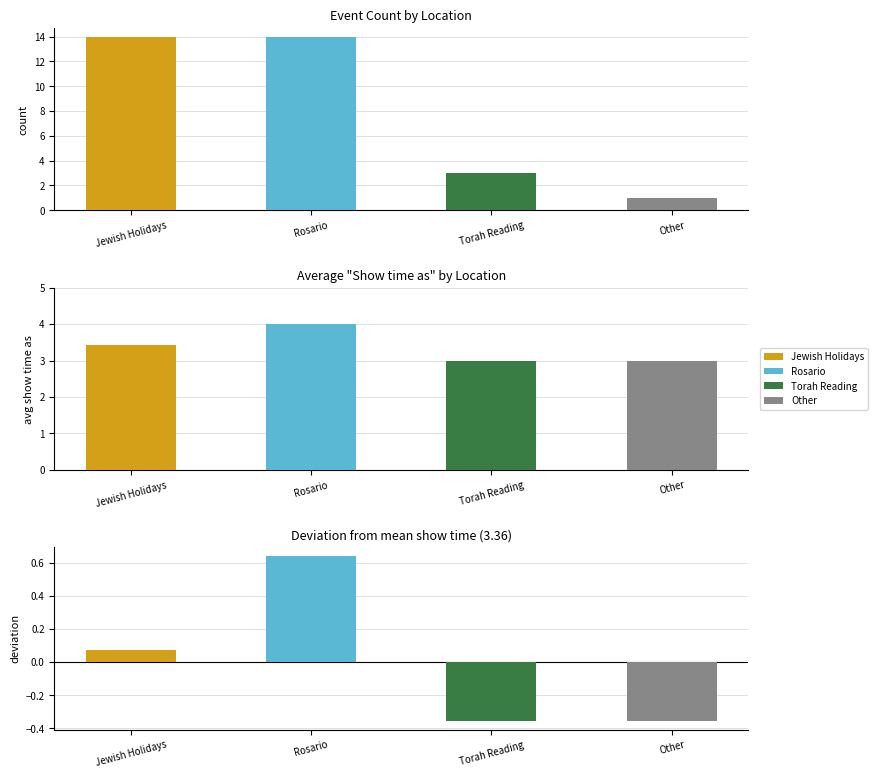

Rank the categories by value from lowest to highest.

Other, Torah Reading, Jewish Holidays, Rosario